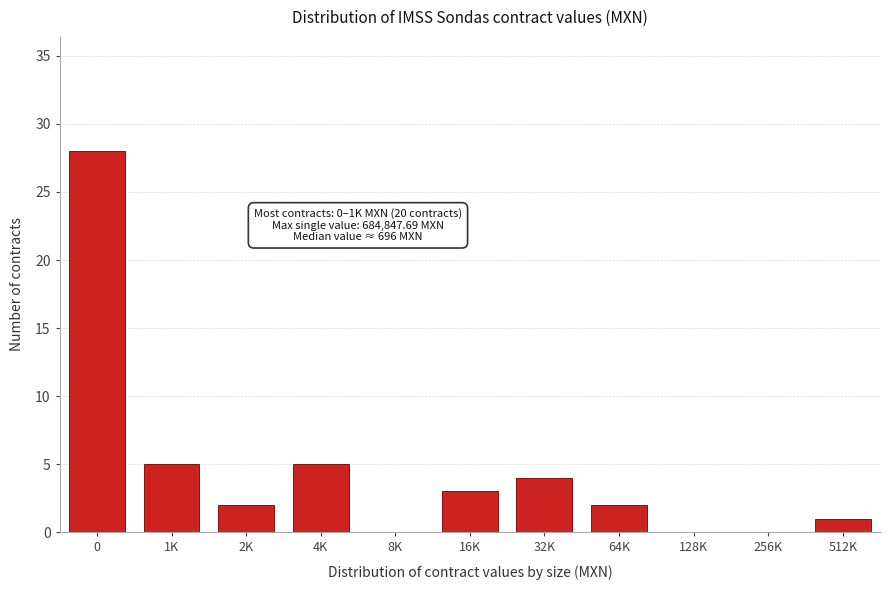

Reading left to right, transcribe all the data shown in this chart.

0=28	1K=5	2K=2	4K=5	8K=0	16K=3	32K=4	64K=2	128K=0	256K=0	512K=1